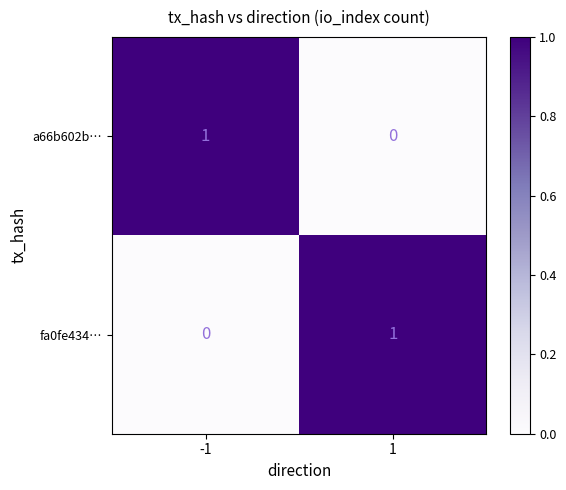

Count the number of categories in the chart.

2